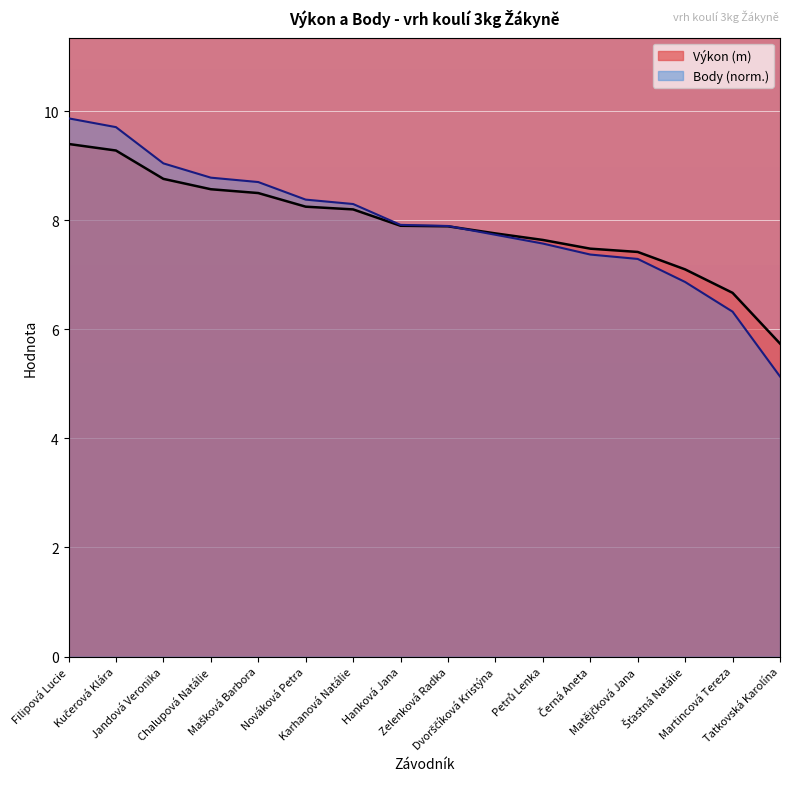

At Černá Aneta, list the series in order from smallest to largest.

Body, Výkon